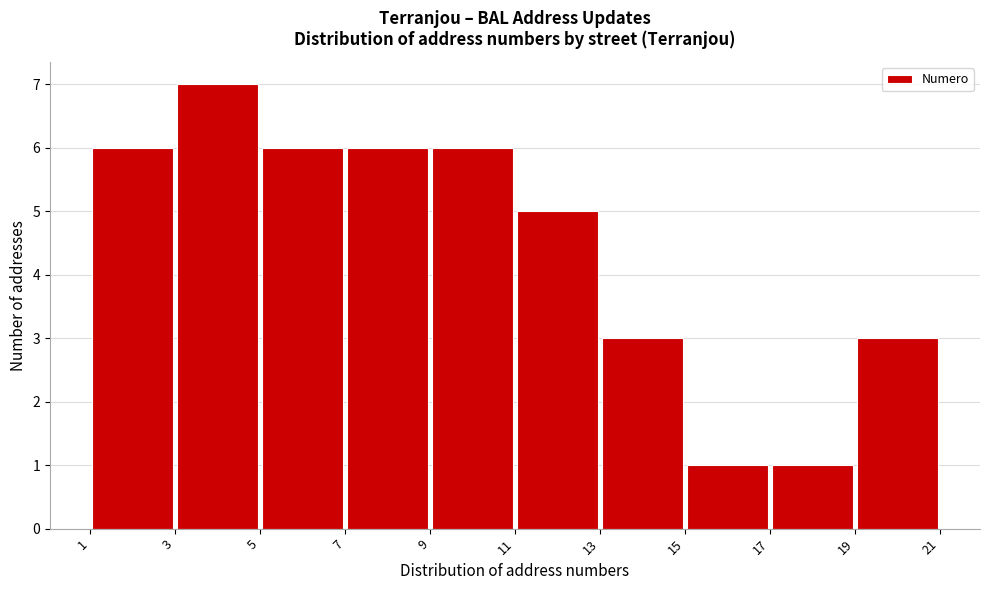

What is the height of the bar covering 3 to 5 on the x-axis? The values are not printed on the chart, so give them approximately, as read against the axis.

7